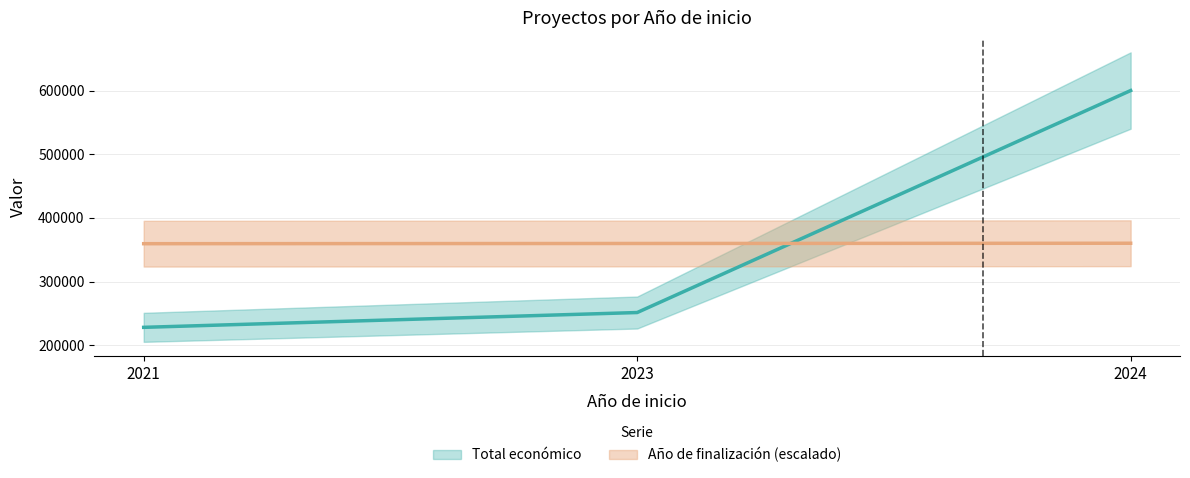

Between 2023 and 2024, which series saw the biggest shift?

Total económico